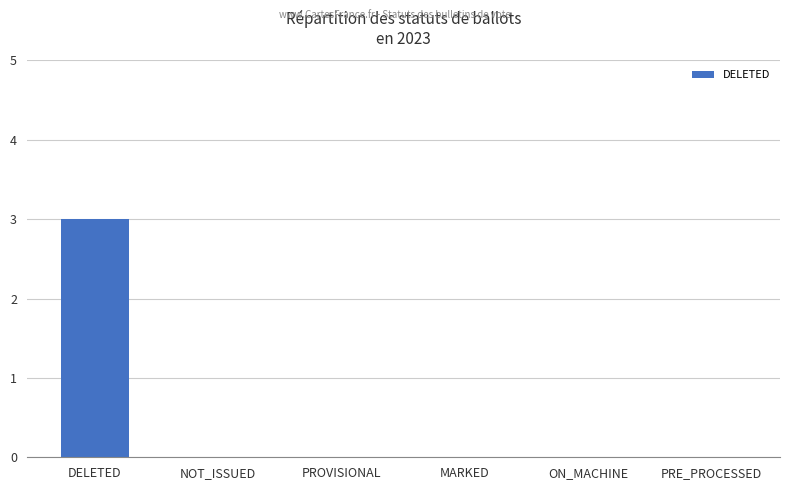

What is the difference between the values at DELETED and NOT_ISSUED?

3